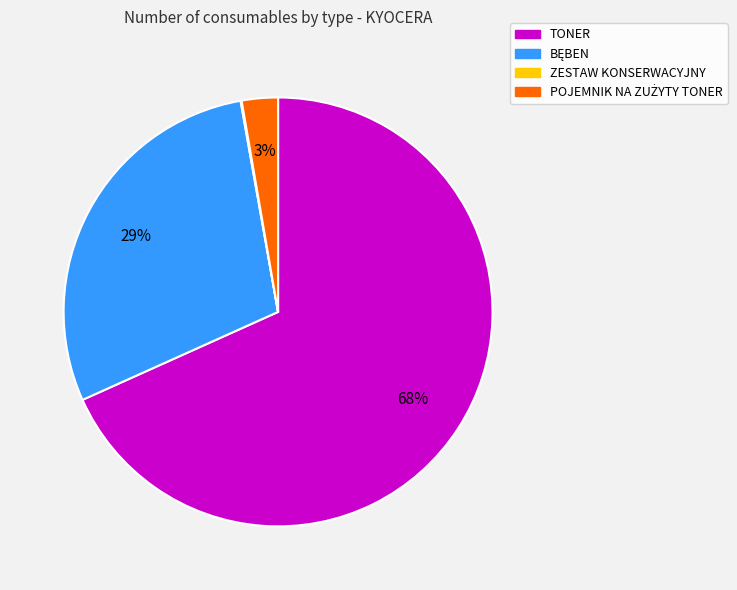

To the nearest percent, what is the average slice percentage?

25%